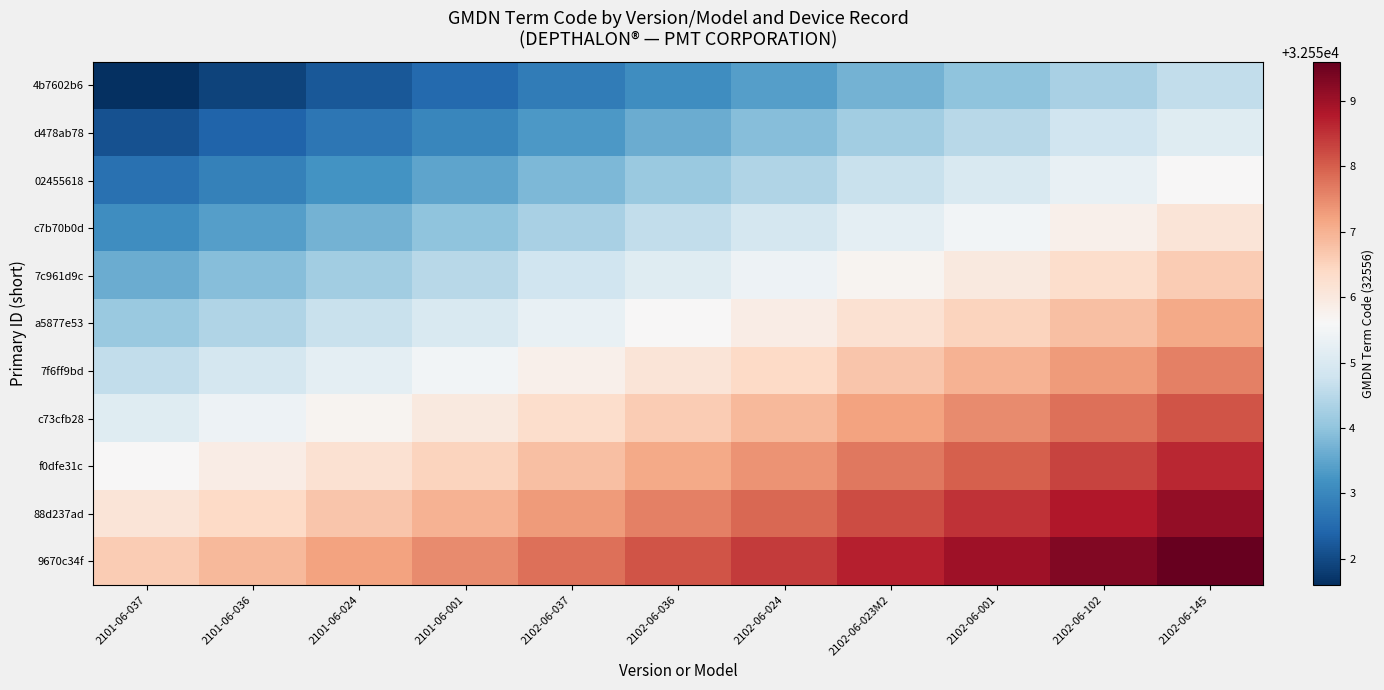

Reading left to right, extract all data points from this chart.

4b7602b6: 2101-06-037=32551.6	2101-06-036=32551.9	2101-06-024=32552.2	2101-06-001=32552.5	2102-06-037=32552.8	2102-06-036=32553.1	2102-06-024=32553.4	2102-06-023M2=32553.7	2102-06-001=32554.0	2102-06-102=32554.3	2102-06-145=32554.6
d478ab78: 2101-06-037=32552.1	2101-06-036=32552.4	2101-06-024=32552.7	2101-06-001=32553.0	2102-06-037=32553.3	2102-06-036=32553.6	2102-06-024=32553.9	2102-06-023M2=32554.2	2102-06-001=32554.5	2102-06-102=32554.8	2102-06-145=32555.1
02455618: 2101-06-037=32552.6	2101-06-036=32552.9	2101-06-024=32553.2	2101-06-001=32553.5	2102-06-037=32553.8	2102-06-036=32554.1	2102-06-024=32554.4	2102-06-023M2=32554.7	2102-06-001=32555.0	2102-06-102=32555.3	2102-06-145=32555.6
c7b70b0d: 2101-06-037=32553.1	2101-06-036=32553.4	2101-06-024=32553.7	2101-06-001=32554.0	2102-06-037=32554.3	2102-06-036=32554.6	2102-06-024=32554.9	2102-06-023M2=32555.2	2102-06-001=32555.5	2102-06-102=32555.8	2102-06-145=32556.1
7c961d9c: 2101-06-037=32553.6	2101-06-036=32553.9	2101-06-024=32554.2	2101-06-001=32554.5	2102-06-037=32554.8	2102-06-036=32555.1	2102-06-024=32555.4	2102-06-023M2=32555.7	2102-06-001=32556.0	2102-06-102=32556.3	2102-06-145=32556.6
a5877e53: 2101-06-037=32554.1	2101-06-036=32554.4	2101-06-024=32554.7	2101-06-001=32555.0	2102-06-037=32555.3	2102-06-036=32555.6	2102-06-024=32555.9	2102-06-023M2=32556.2	2102-06-001=32556.5	2102-06-102=32556.8	2102-06-145=32557.1
7f6ff9bd: 2101-06-037=32554.6	2101-06-036=32554.9	2101-06-024=32555.2	2101-06-001=32555.5	2102-06-037=32555.8	2102-06-036=32556.1	2102-06-024=32556.4	2102-06-023M2=32556.7	2102-06-001=32557.0	2102-06-102=32557.3	2102-06-145=32557.6
c73cfb28: 2101-06-037=32555.1	2101-06-036=32555.4	2101-06-024=32555.7	2101-06-001=32556.0	2102-06-037=32556.3	2102-06-036=32556.6	2102-06-024=32556.9	2102-06-023M2=32557.2	2102-06-001=32557.5	2102-06-102=32557.8	2102-06-145=32558.1
f0dfe31c: 2101-06-037=32555.6	2101-06-036=32555.9	2101-06-024=32556.2	2101-06-001=32556.5	2102-06-037=32556.8	2102-06-036=32557.1	2102-06-024=32557.4	2102-06-023M2=32557.7	2102-06-001=32558.0	2102-06-102=32558.3	2102-06-145=32558.6
88d237ad: 2101-06-037=32556.1	2101-06-036=32556.4	2101-06-024=32556.7	2101-06-001=32557.0	2102-06-037=32557.3	2102-06-036=32557.6	2102-06-024=32557.9	2102-06-023M2=32558.2	2102-06-001=32558.5	2102-06-102=32558.8	2102-06-145=32559.1
9670c34f: 2101-06-037=32556.6	2101-06-036=32556.9	2101-06-024=32557.2	2101-06-001=32557.5	2102-06-037=32557.8	2102-06-036=32558.1	2102-06-024=32558.4	2102-06-023M2=32558.7	2102-06-001=32559.0	2102-06-102=32559.3	2102-06-145=32559.6